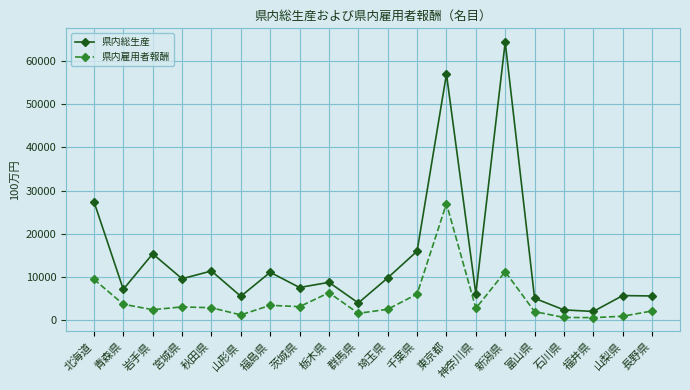

What is the difference between the maximum and minimum values in the 県内総生産 series?

62306